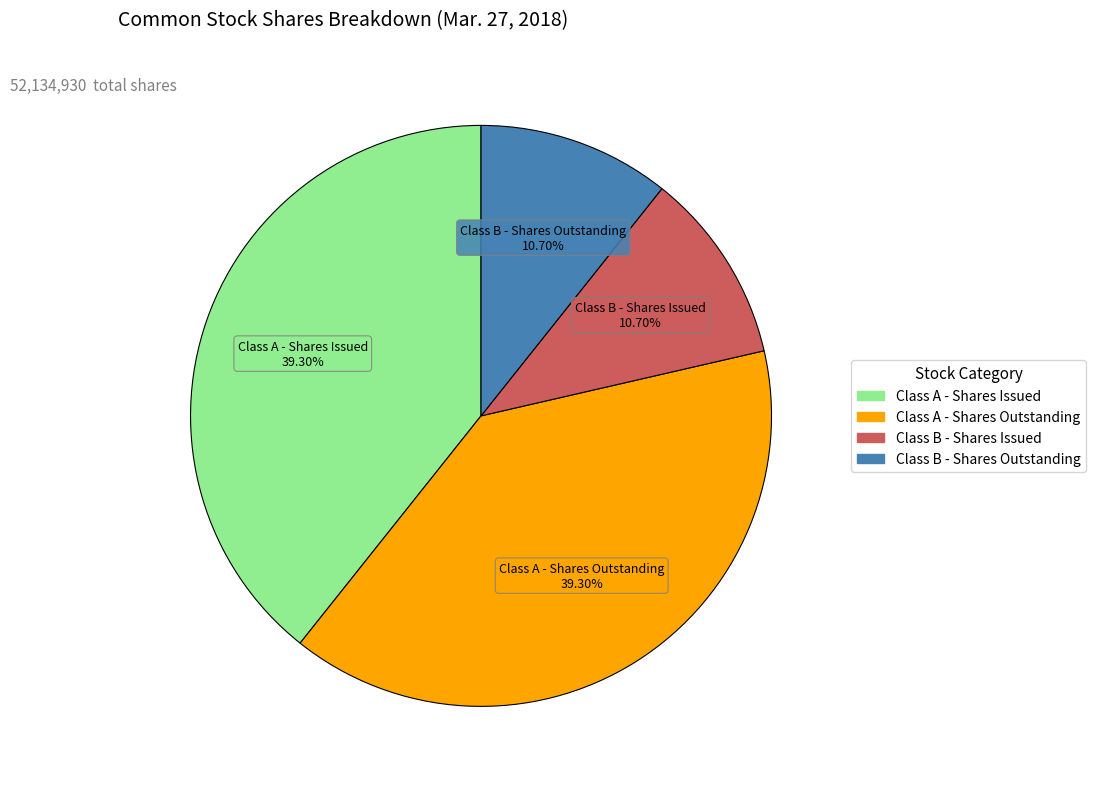

Is there a majority slice in this chart?

No